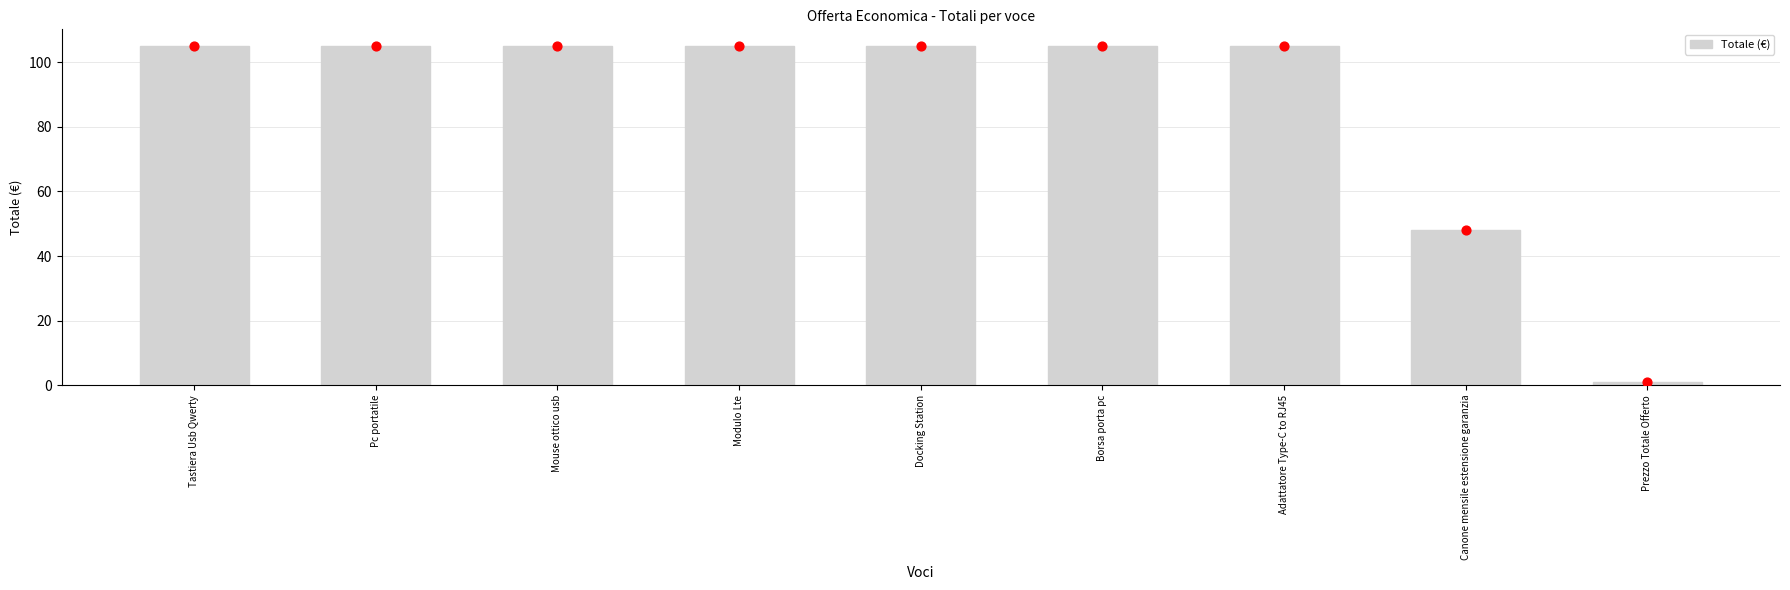

Which has a higher value, Borsa porta pc or Tastiera Usb Qwerty?

Borsa porta pc